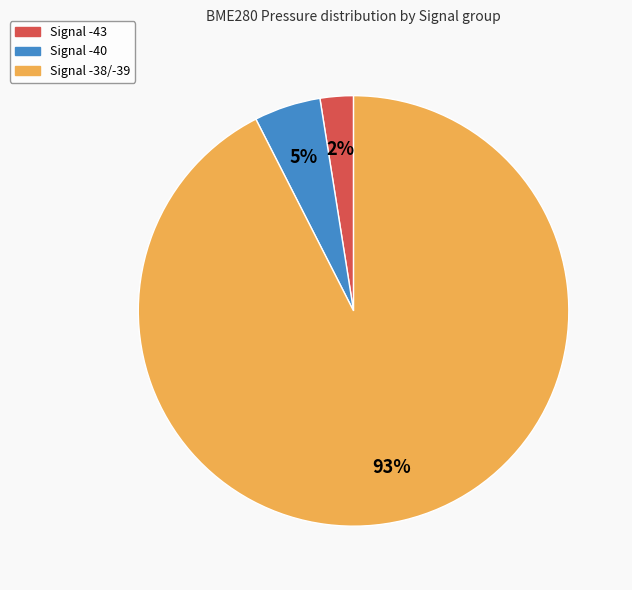

To the nearest percent, what is the average slice percentage?

33%